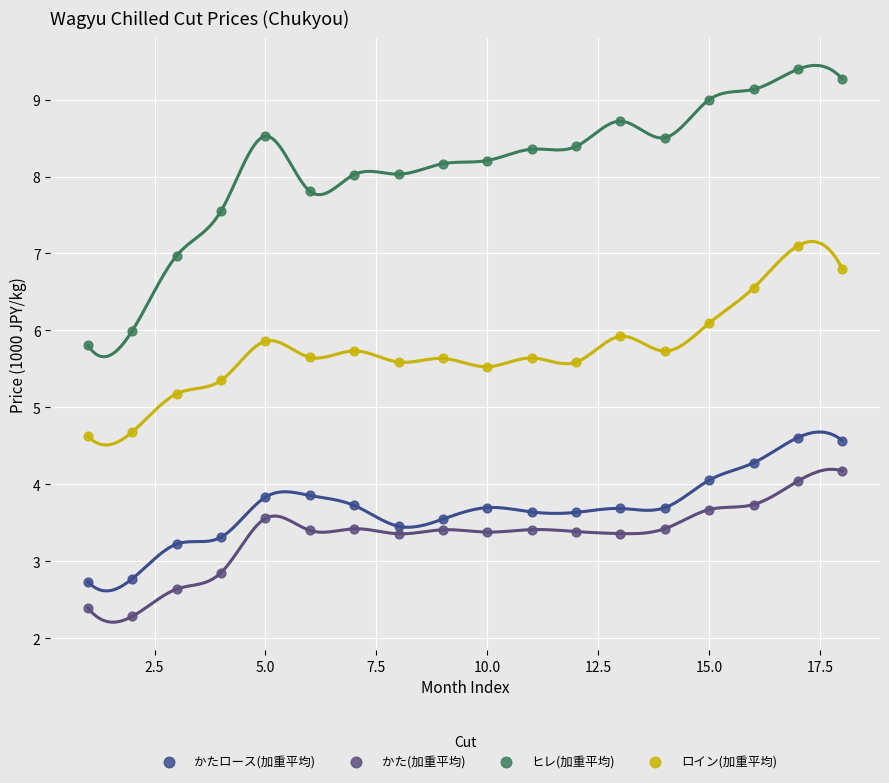

Which series reaches the maximum Y coordinate?

ヒレ(加重平均)